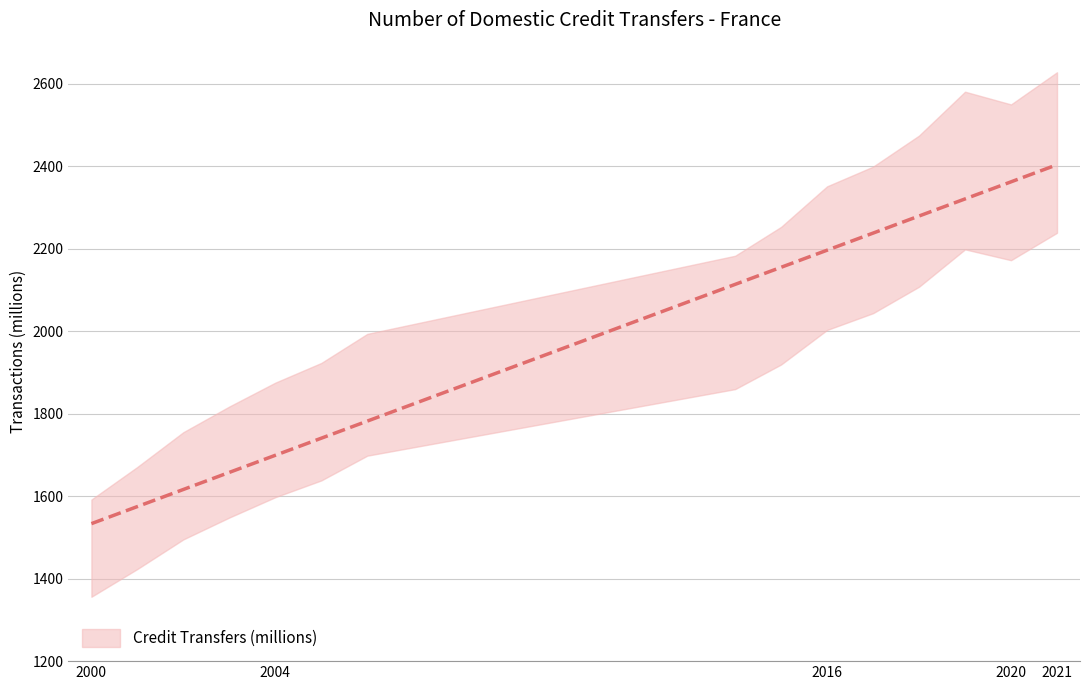

What is the difference between the second highest and second lowest values?

787.6